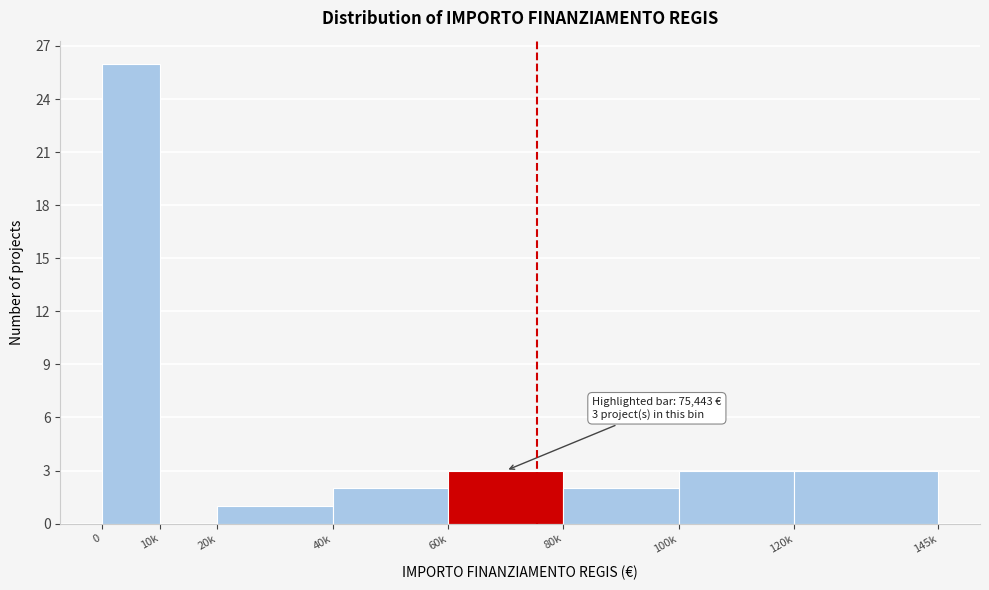

Reading left to right, transcribe all the data shown in this chart.

0=26	10k=0	20k=1	40k=2	60k=3	80k=2	100k=3	120k=3